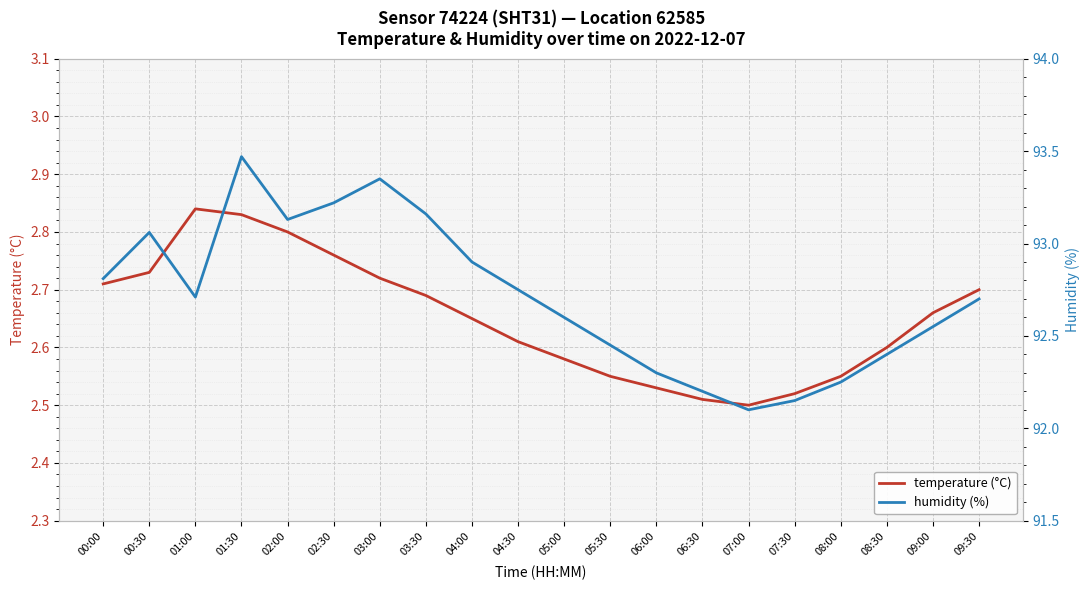

What is the label of the 5th point from the left?

02:00